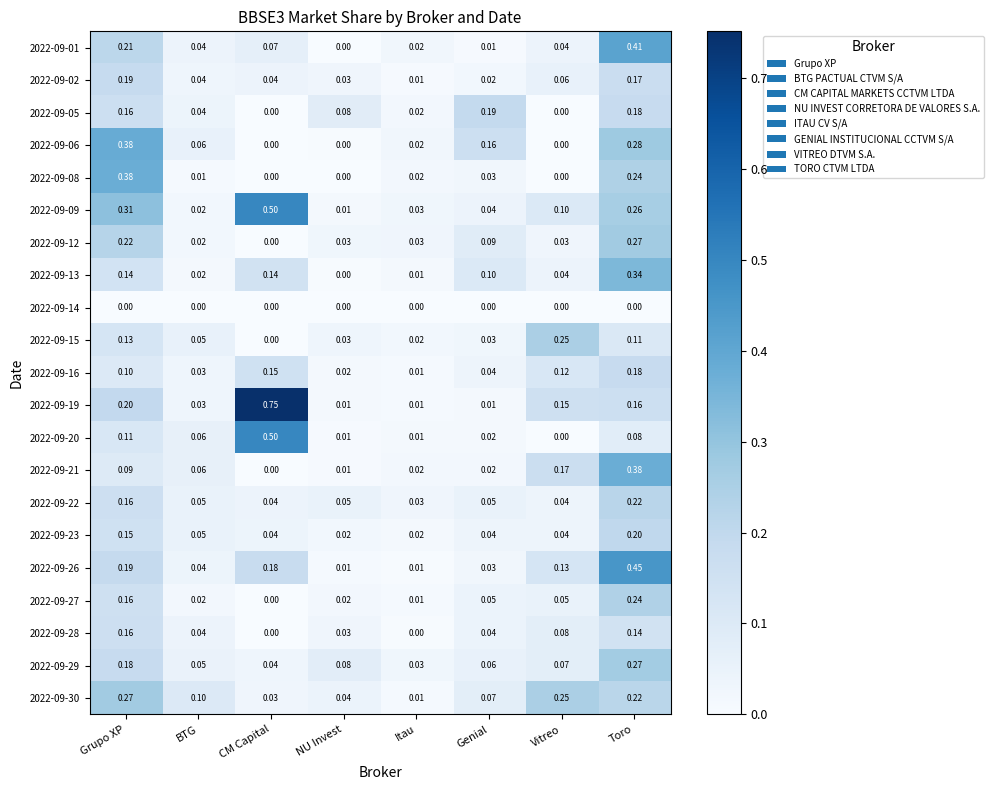

At which category is the sum across all series the highest?

Toro